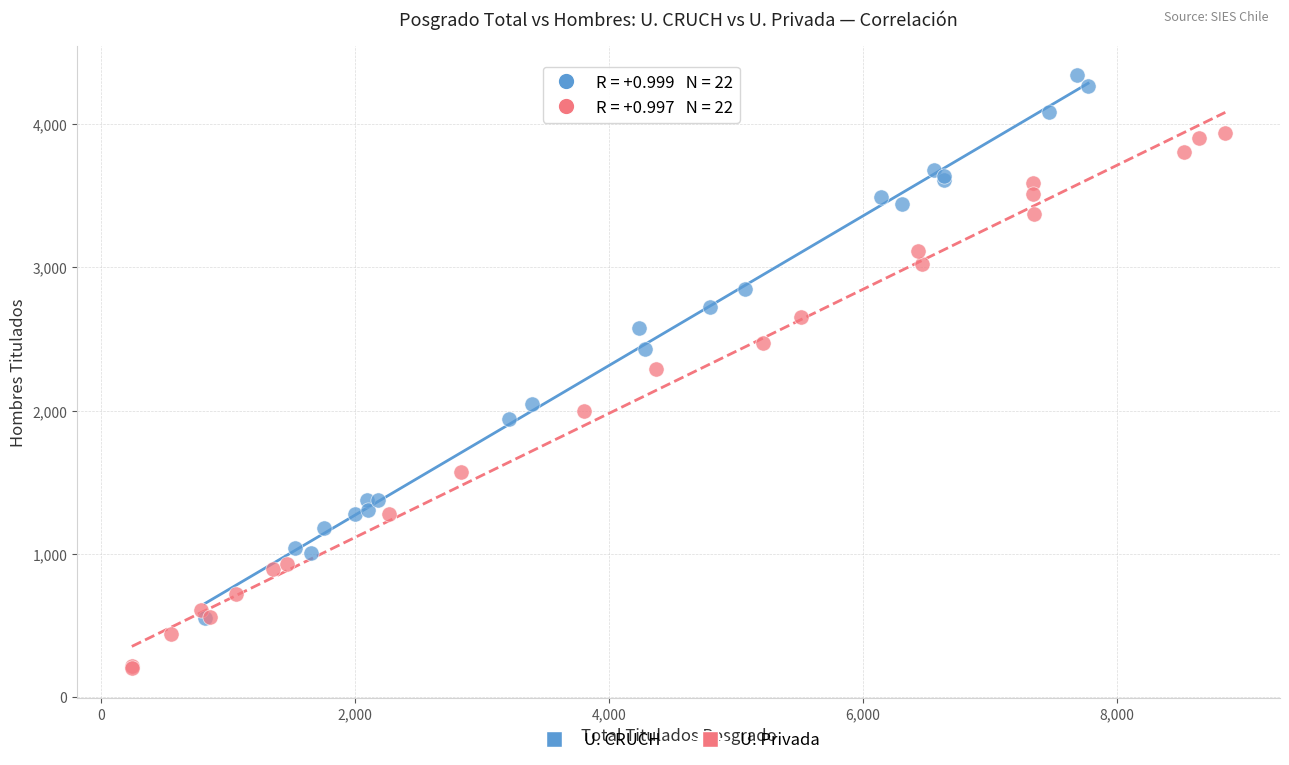

Which series reaches the minimum Y coordinate?

U. Privada